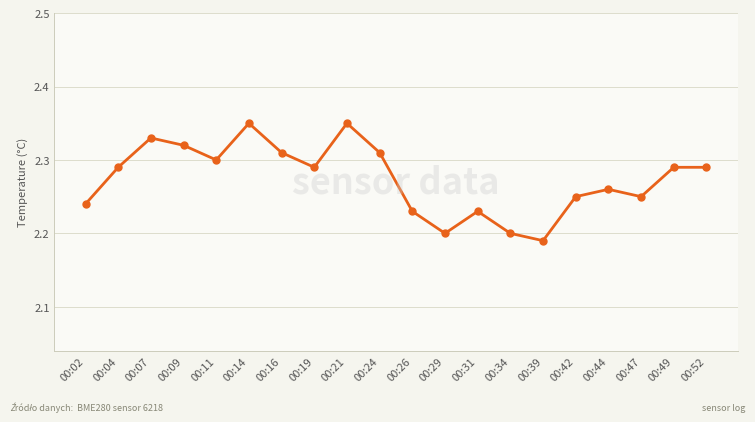

True or false: the data shows 3.3 at 00:07.

False